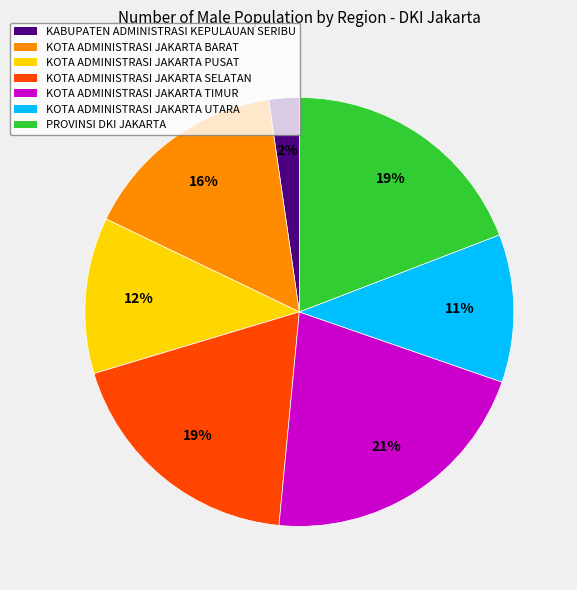

To the nearest percent, what percentage of the pie is KABUPATEN ADMINISTRASI KEPULAUAN SERIBU?

2%